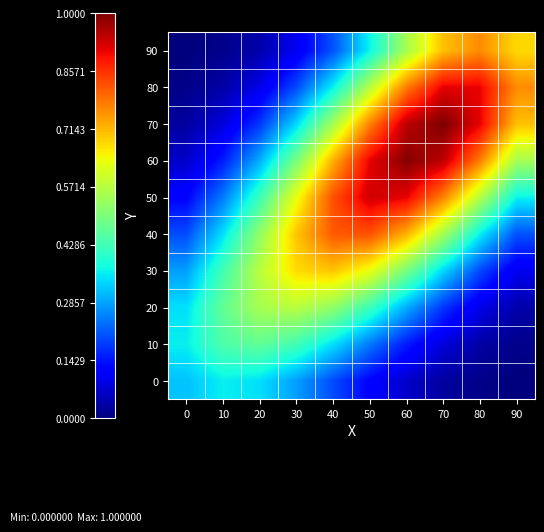

At which category is the sum across all series the highest?

60